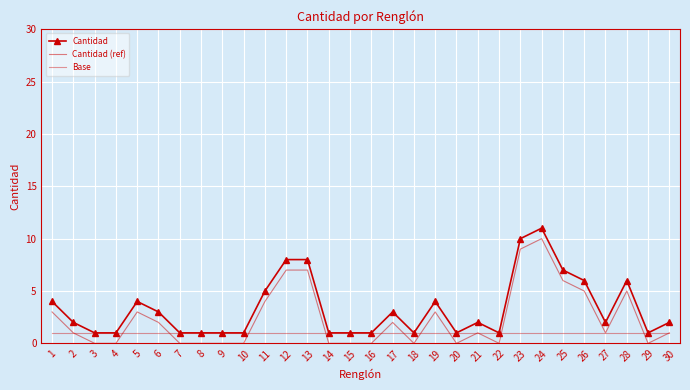

How many data points does each series have?

30